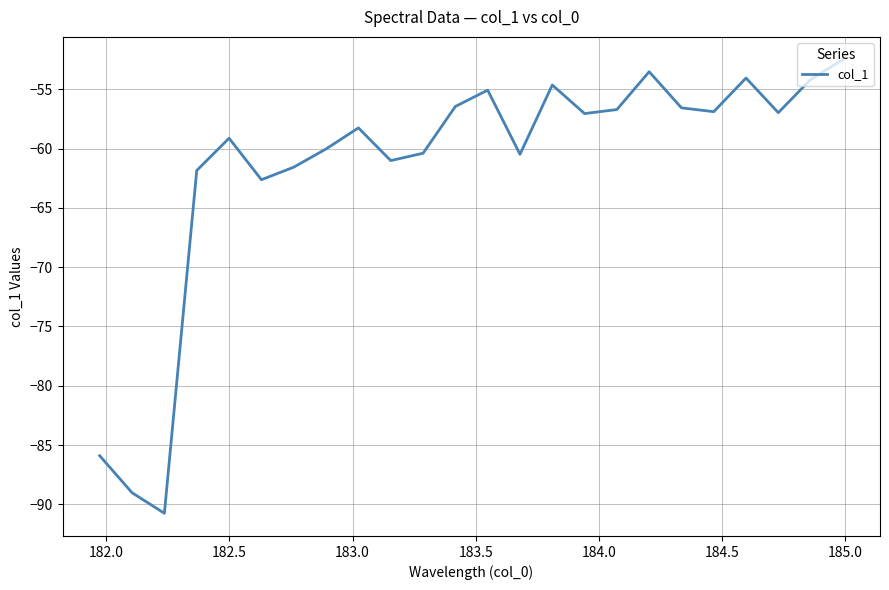

What is the greatest value displayed?

-52.5